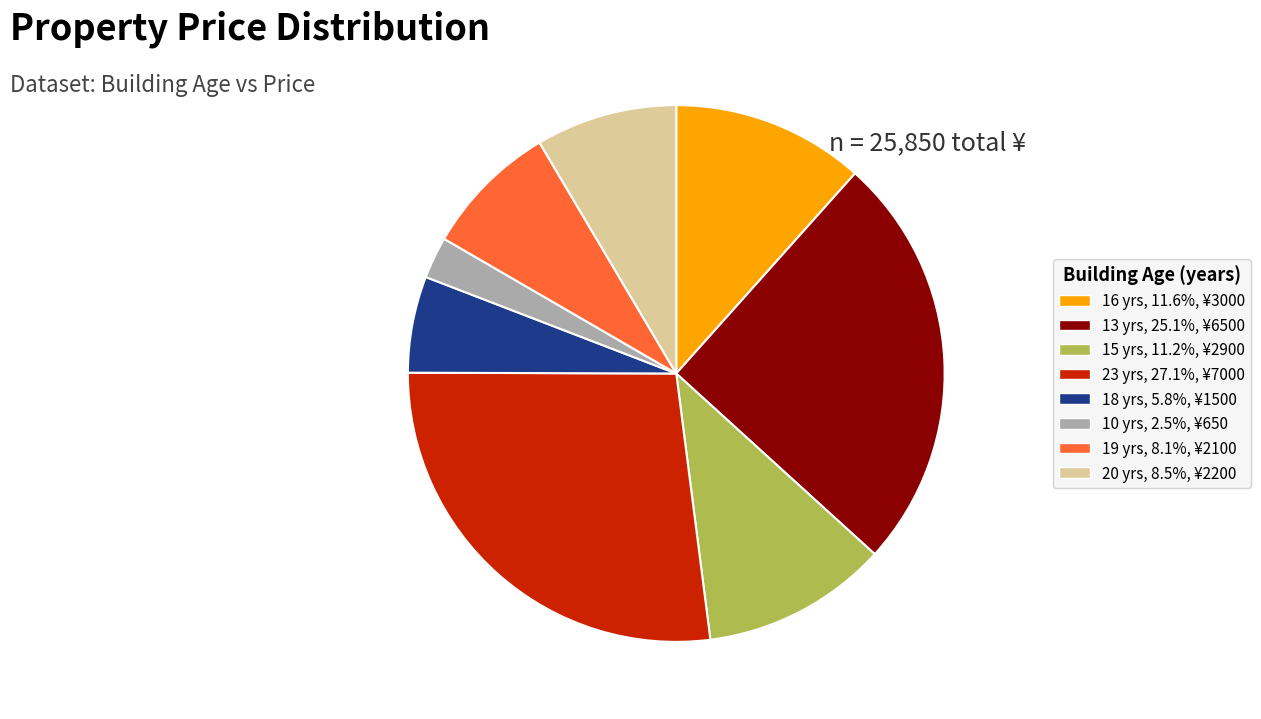

Is it true that 18 is 6% of the pie?

True